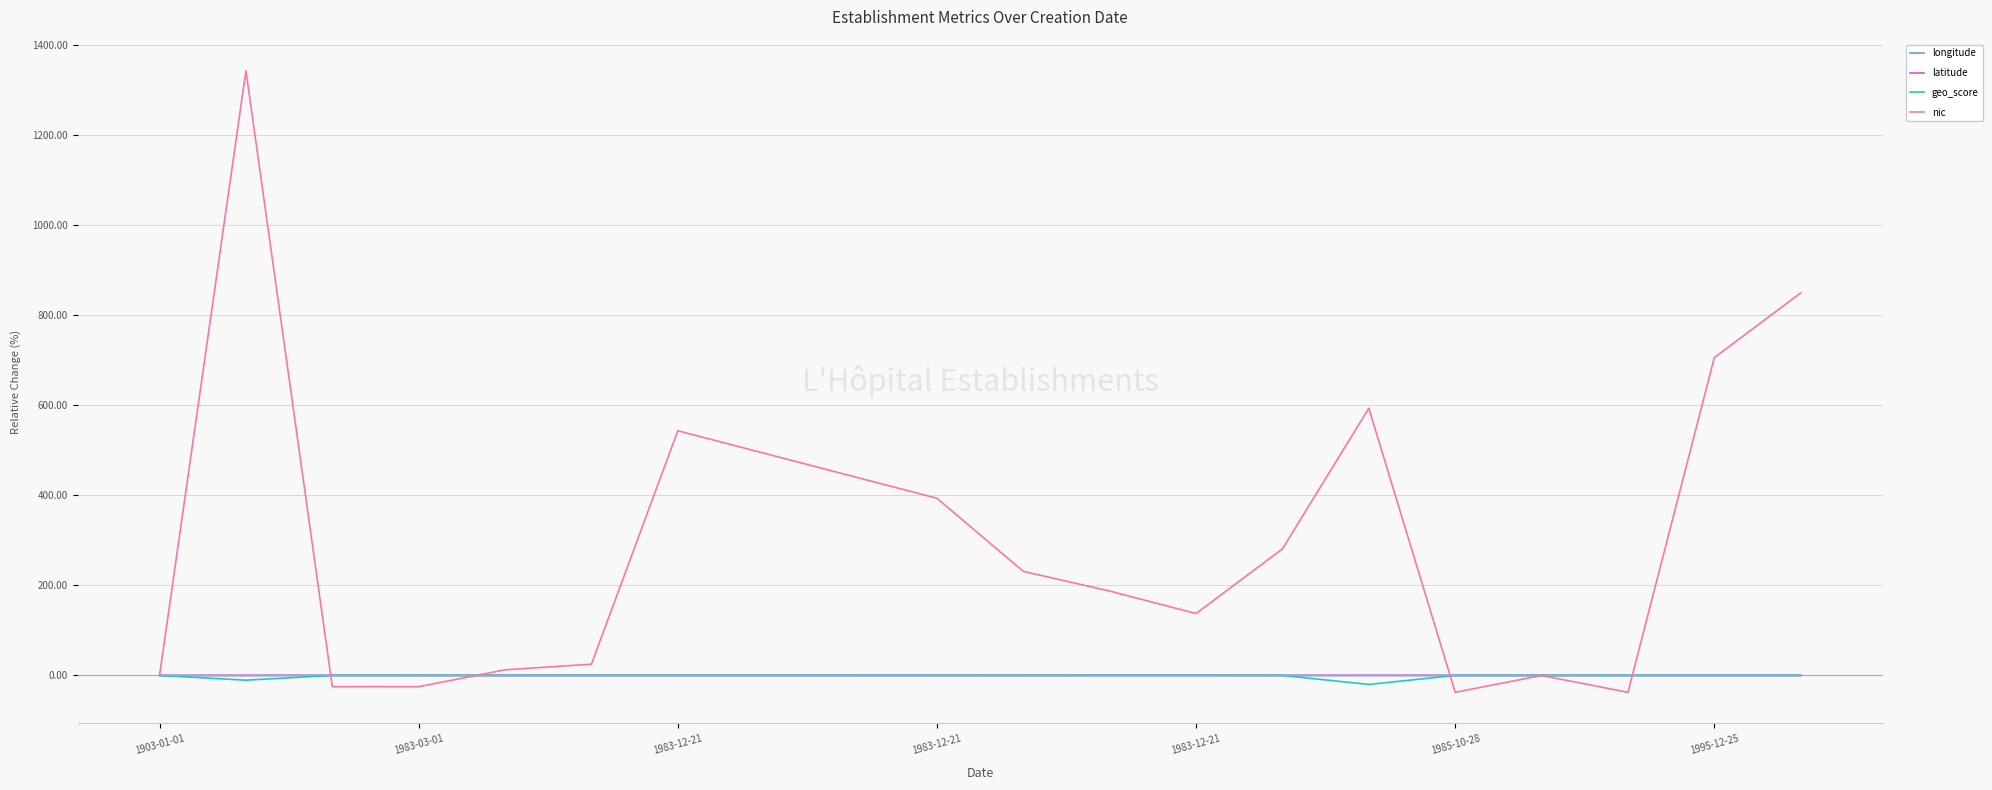

Which series has the widest spread of values?

nic